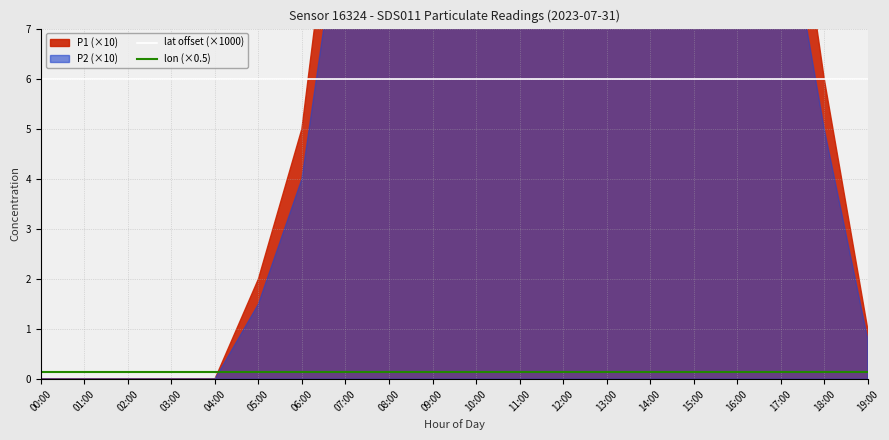

True or false: lon (×0.5) and lat offset (×1000) cross at least once.

False